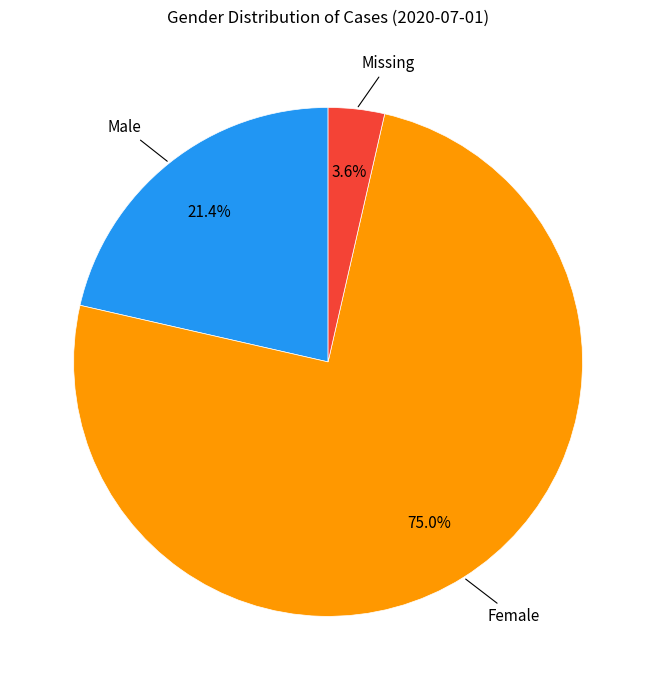

Does any single category account for the majority?

Yes